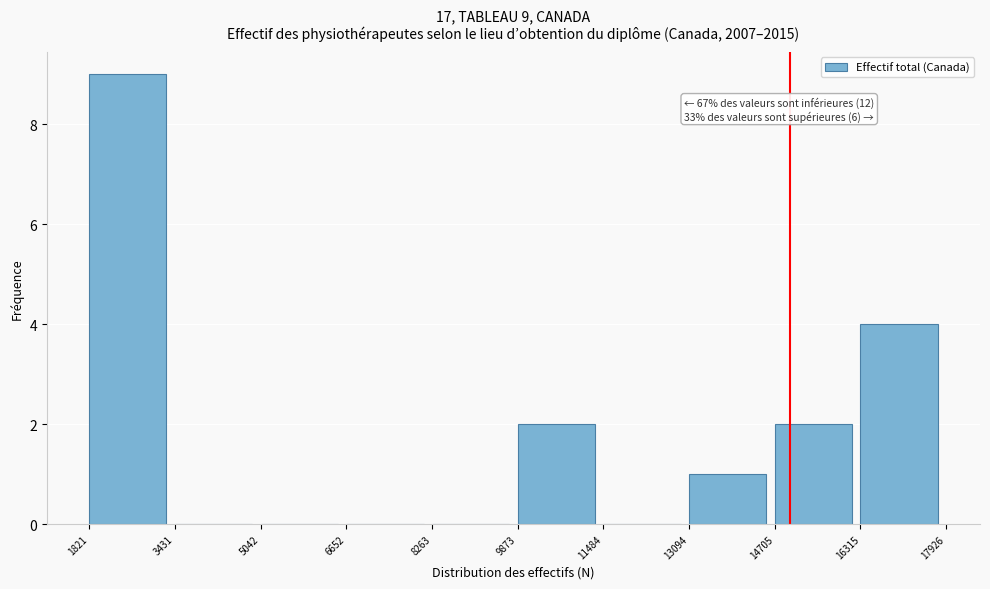

Over which range of the x-axis is the bar tallest?

1821 to 3431